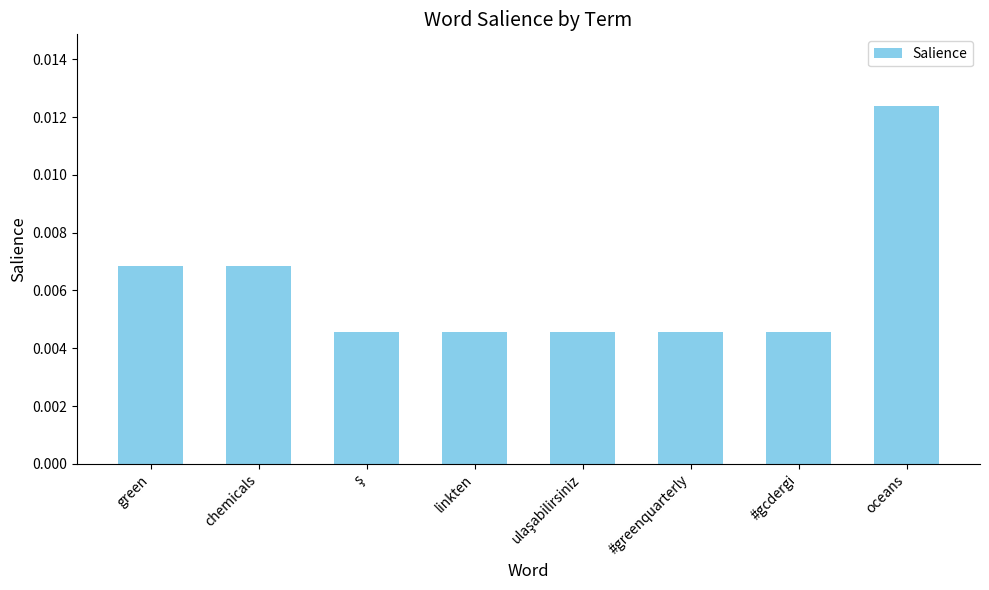

Which category has the highest value across all series?

oceans